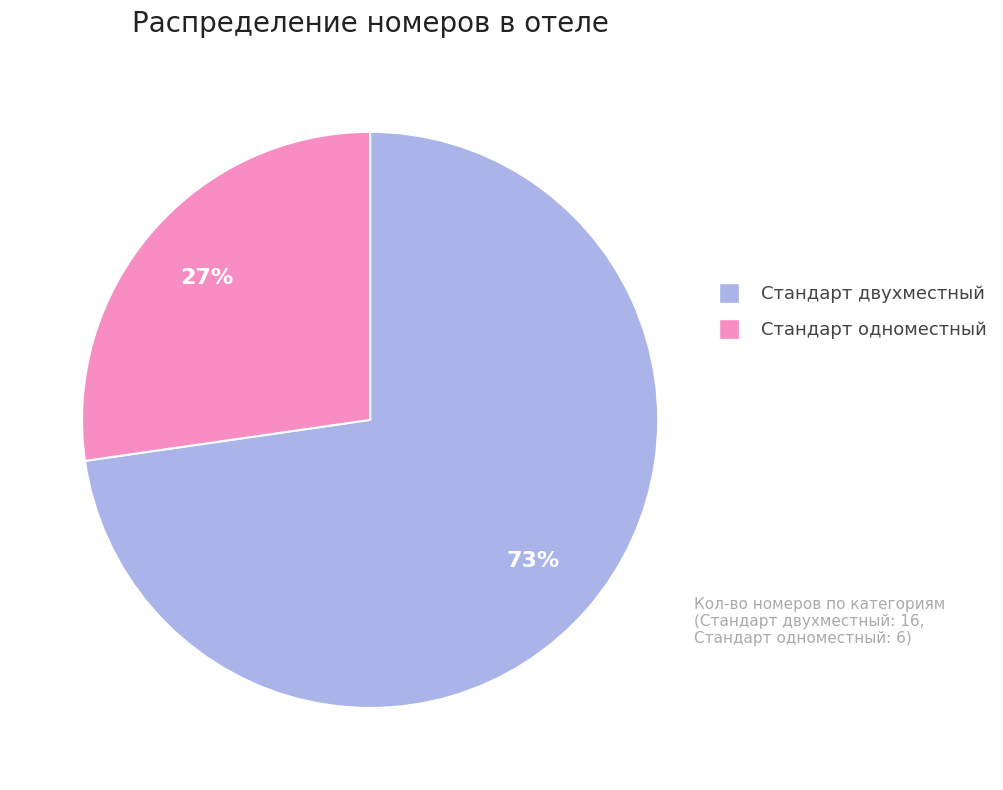

The Стандарт двухместный slice represents 73% of the pie. True or false?

True